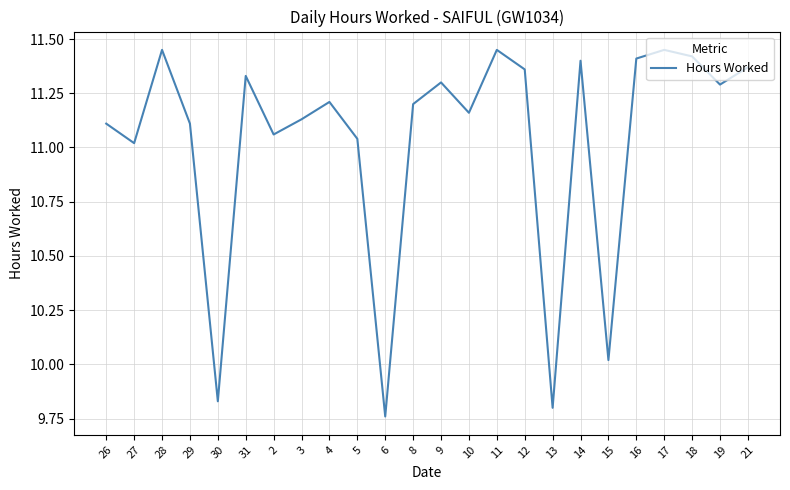

What position from the right is 11?

10